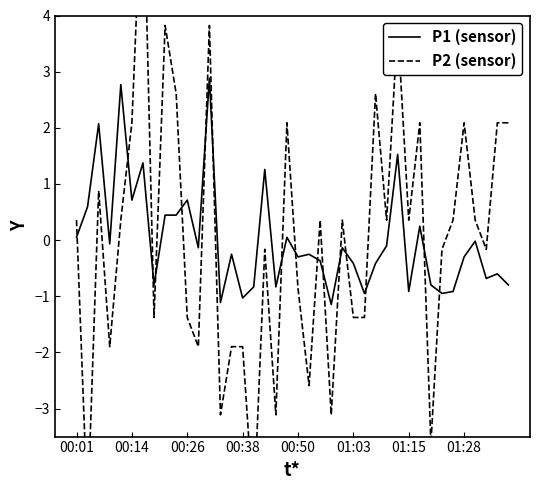

Does the chart display data point markers on the line(s)?

No